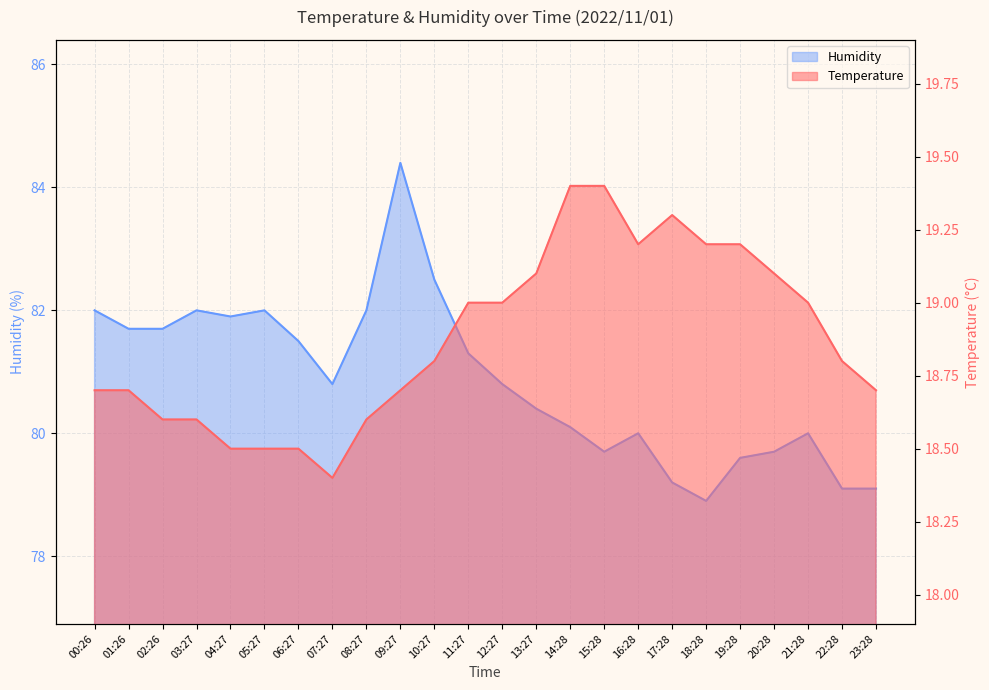

Is it true that Humidity equals 82.5 at 10:27?

True